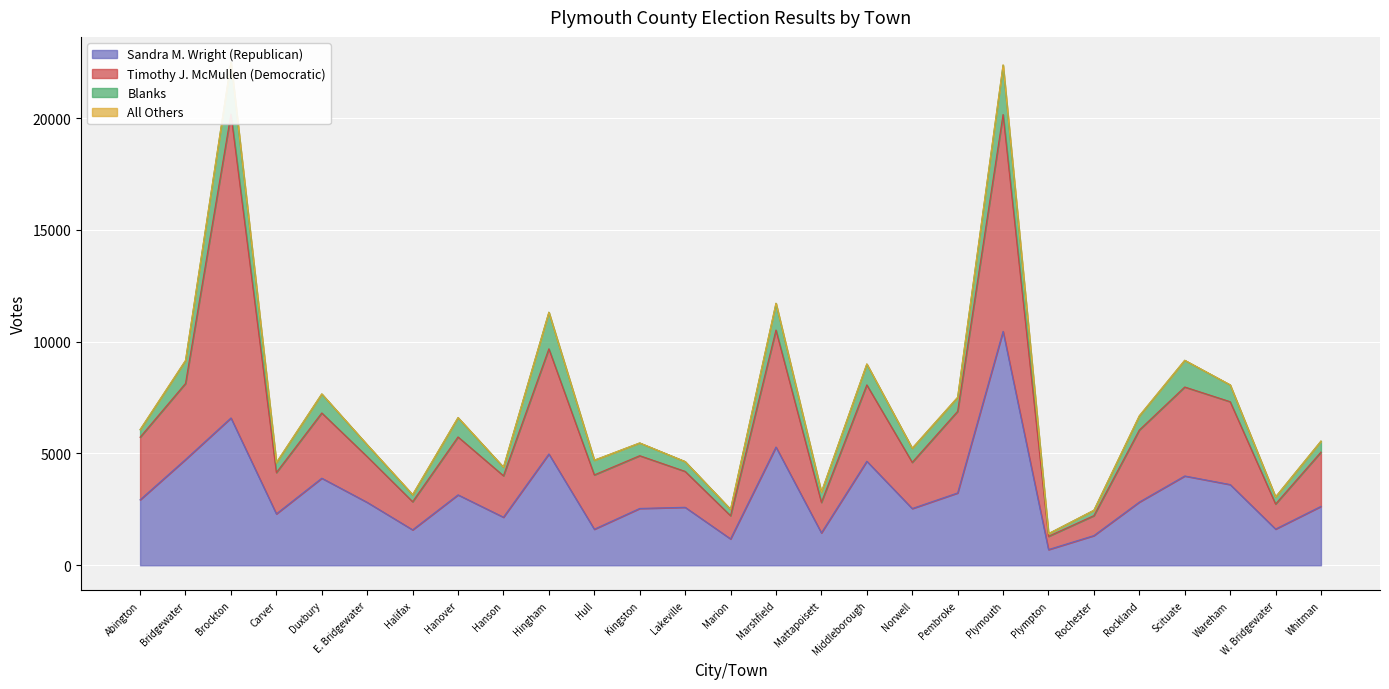

What is the minimum value for Sandra M. Wright (Republican)?

702